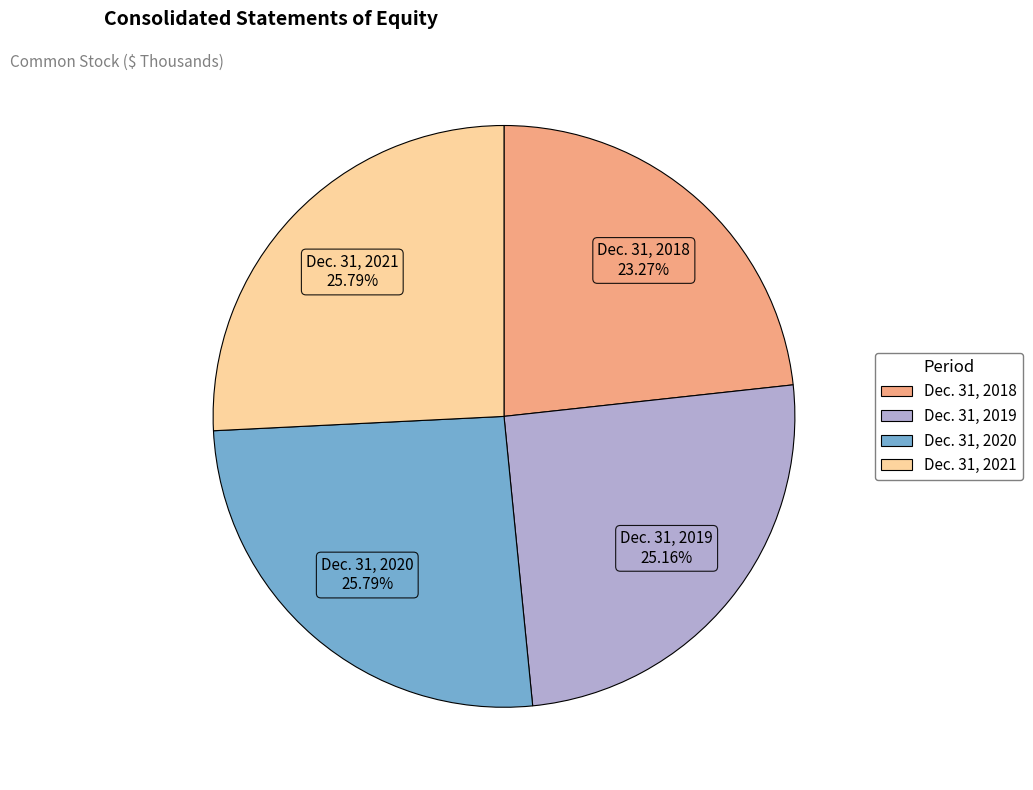

What is the total percentage of Dec. 31, 2020 and Dec. 31, 2021?

51.6%